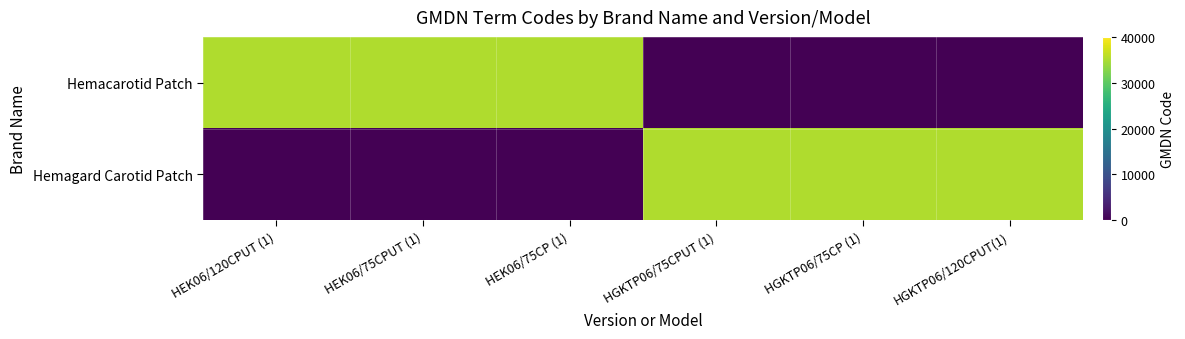

Which has a higher value, HEK06/75CPUT (1) or HGKTP06/75CP (1)?

HEK06/75CPUT (1)